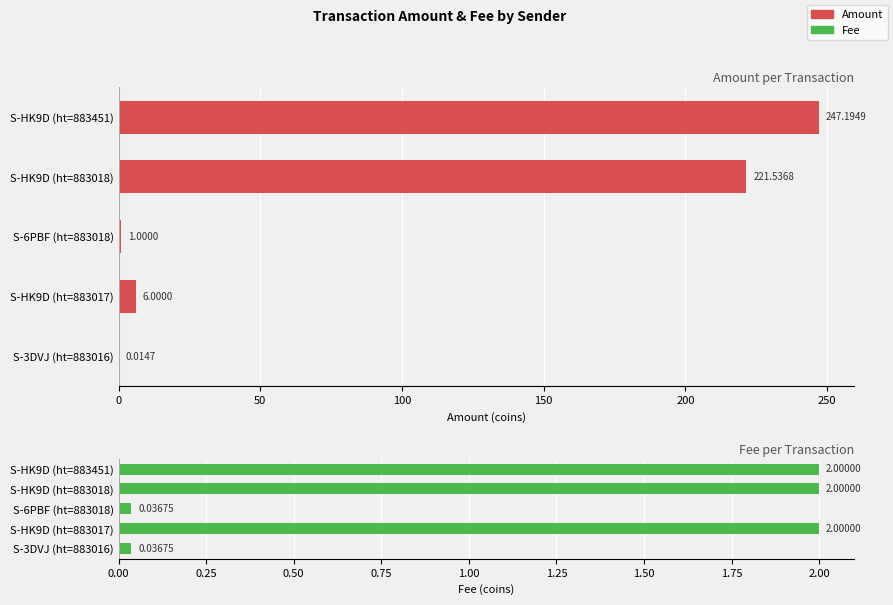

The value of Amount at S-6PBF (ht=883018) is 0.5. True or false?

False